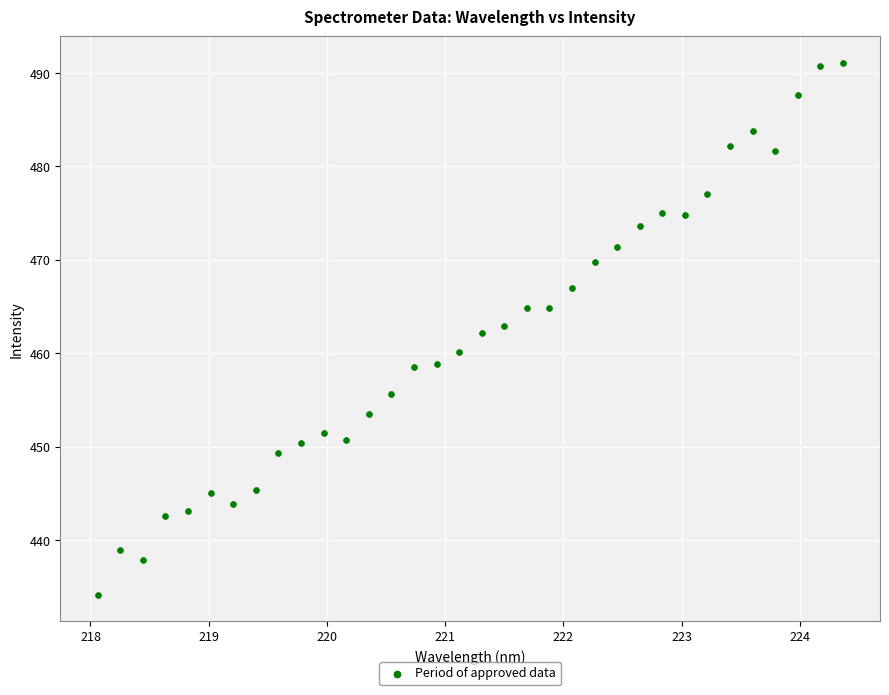

What is the range of X values (max minus min)?

6.3